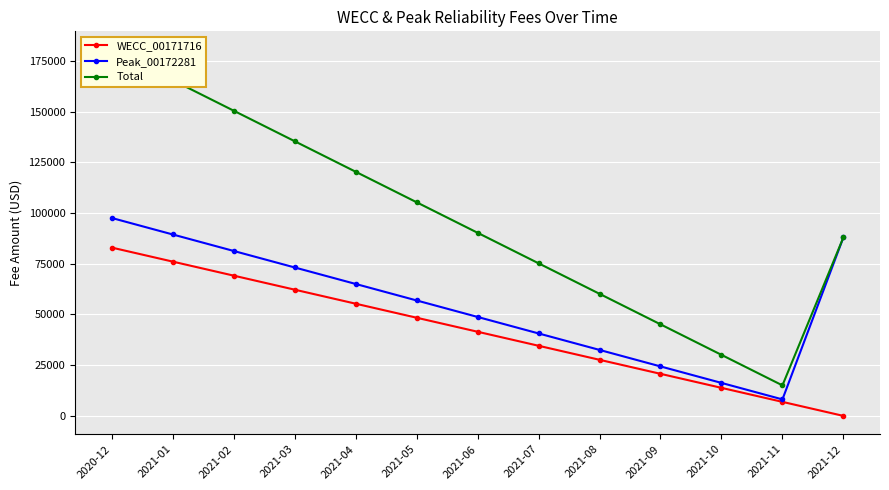

At which label does WECC_00171716 reach its peak?

2020-12